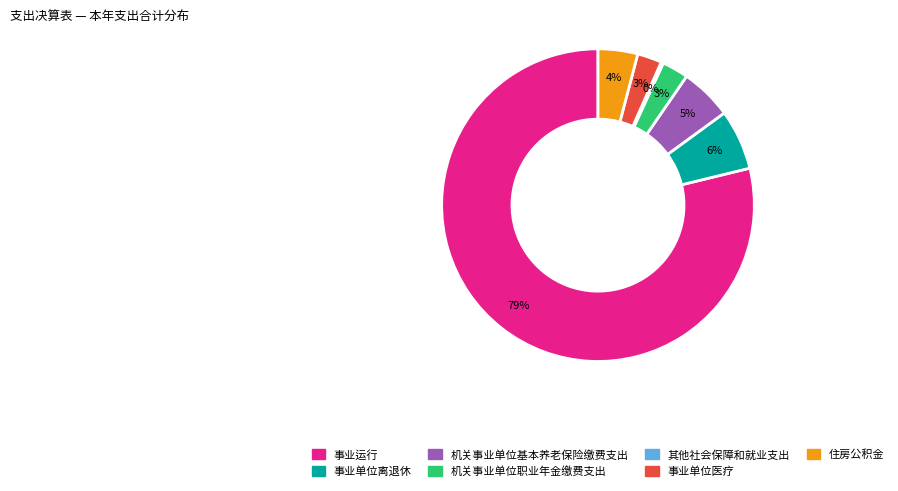

To the nearest percent, what is the difference between the largest and smallest slice percentages?

79%